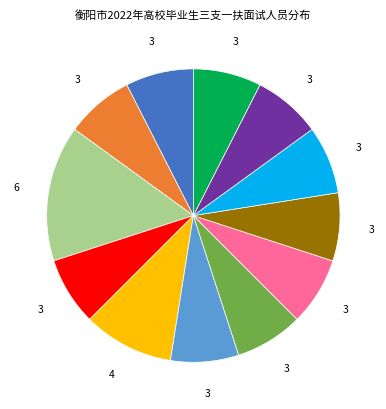

Does any single category account for the majority?

No